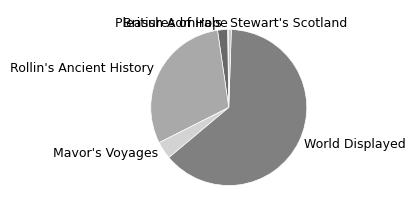

Is the sum of Mavor's Voyages and World Displayed greater than half?

Yes